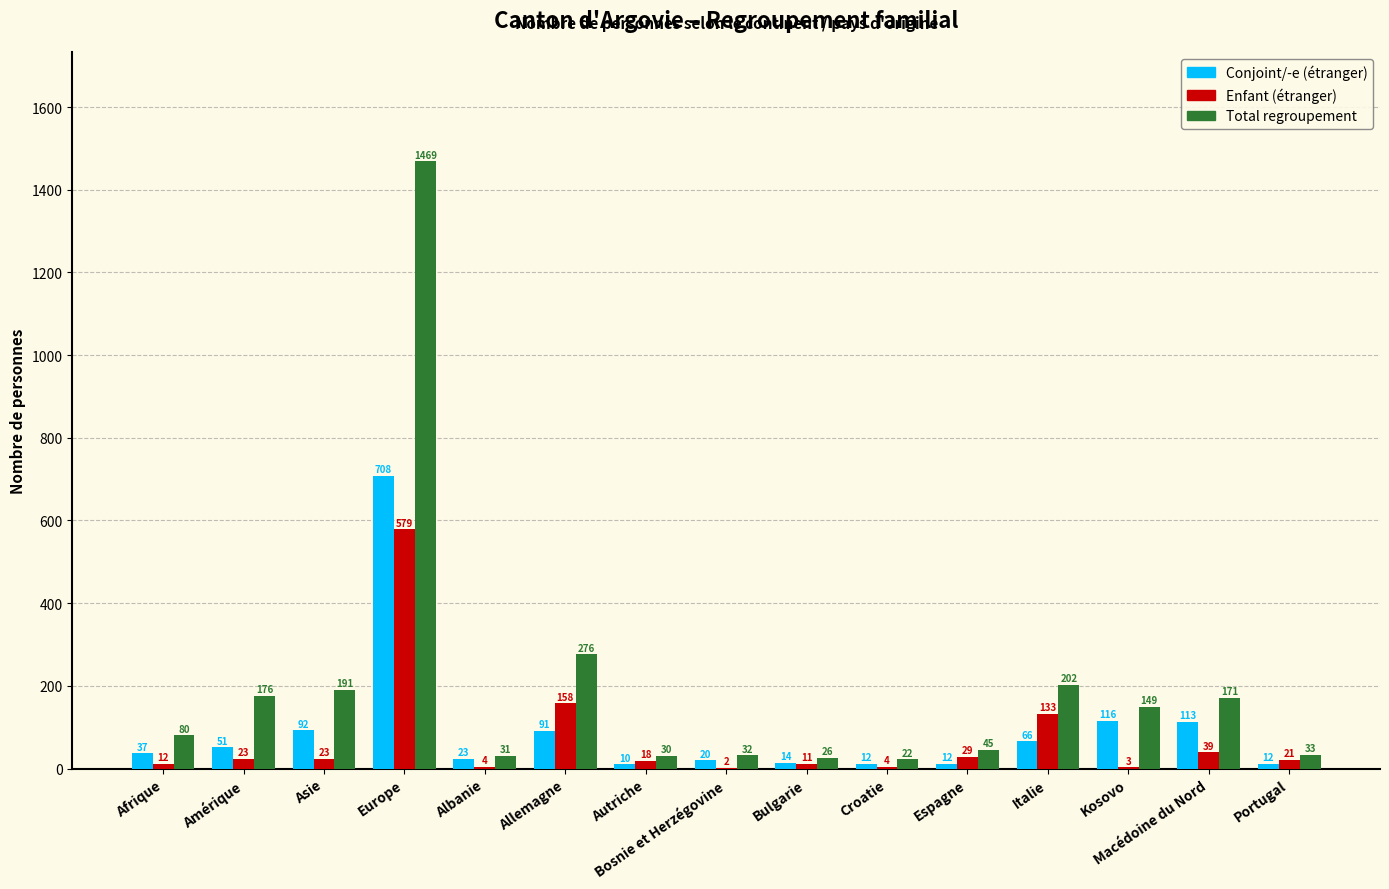

Read the Total regroupement value at Amérique.

176